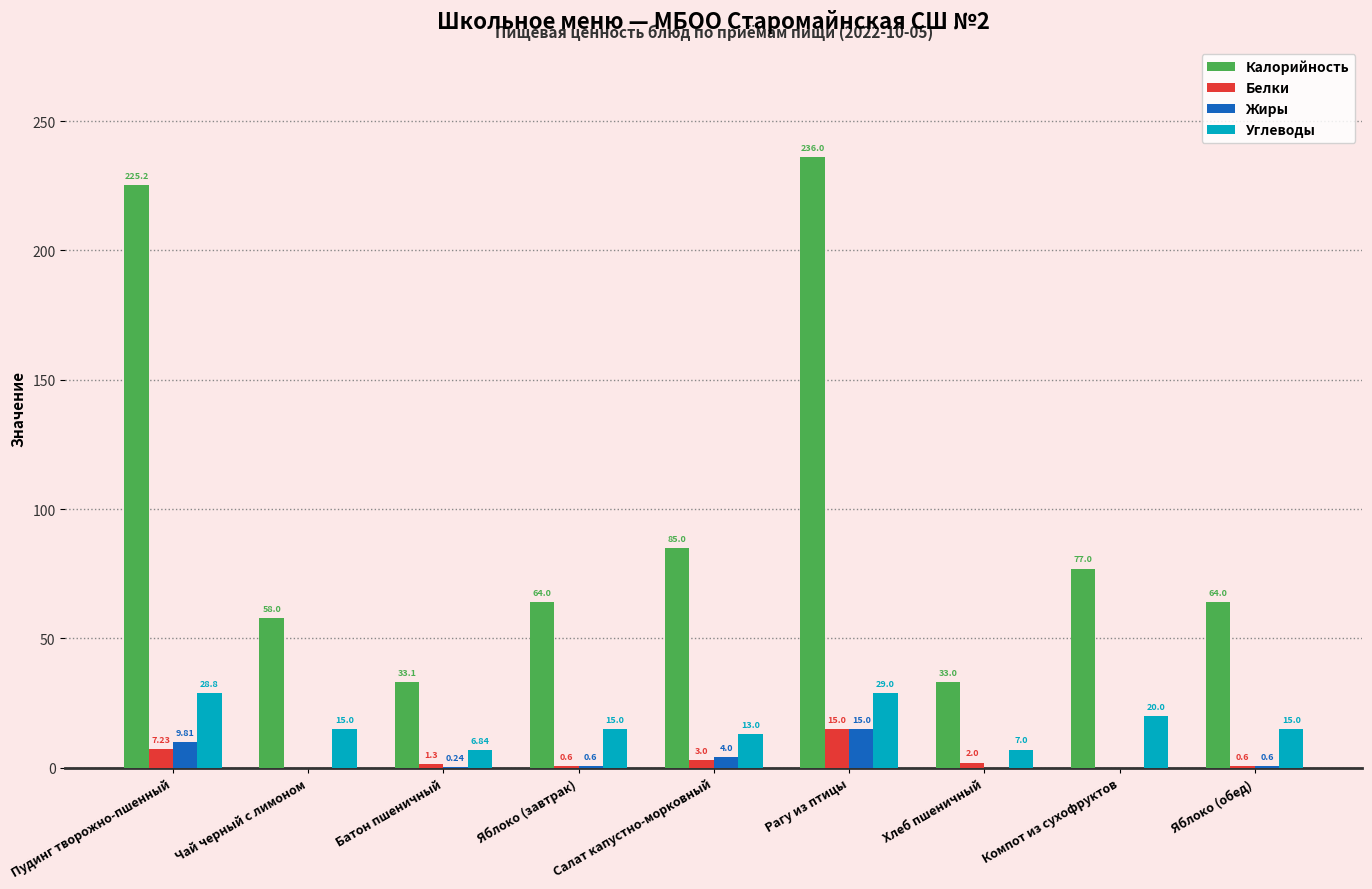

Where is Калорийность nearest to the value 134?

Салат капустно-морковный